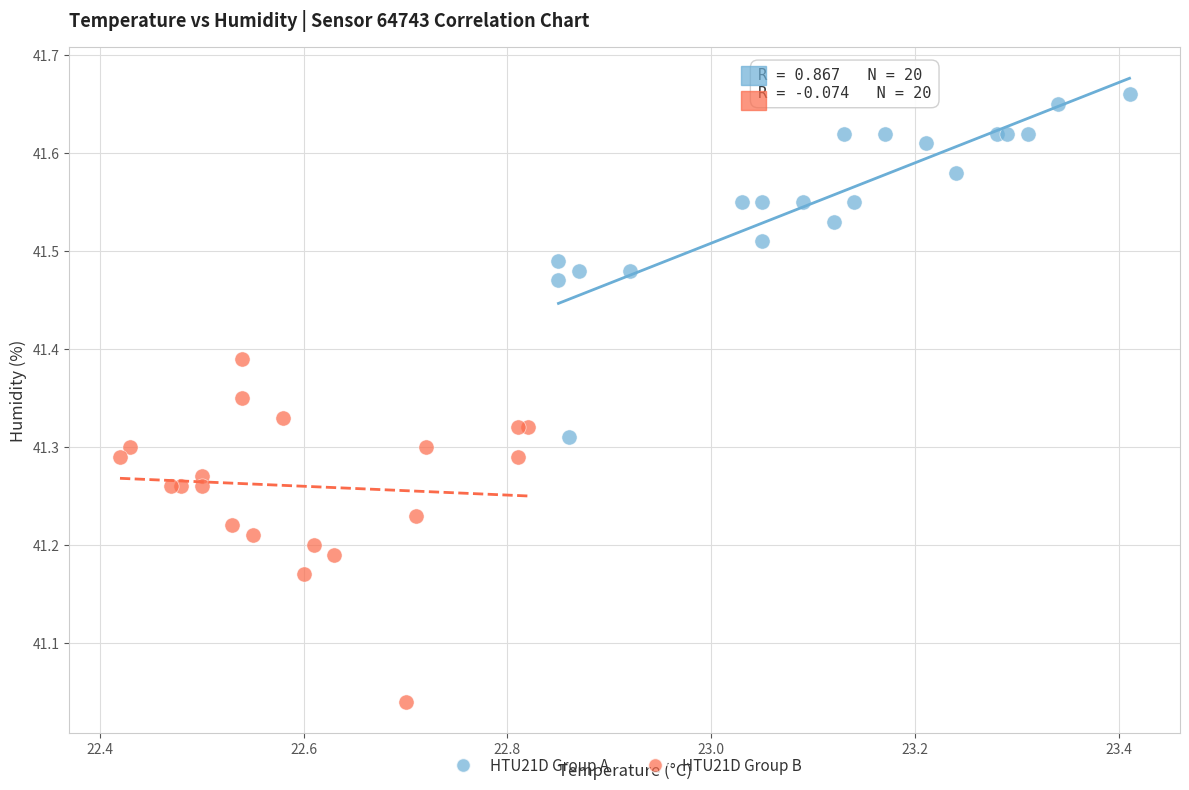

Which series contains the lowest Y value?

HTU21D Group B